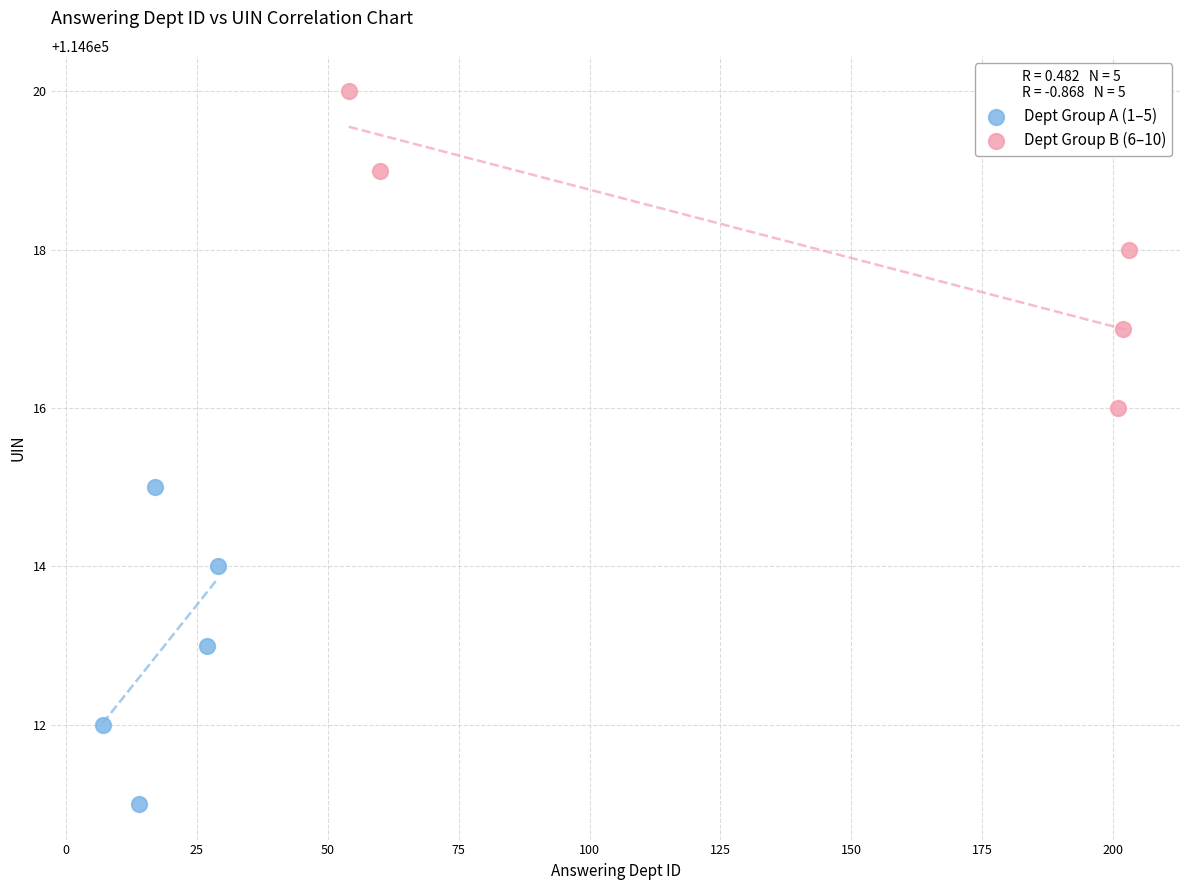

What are all the series names shown in the legend?

Dept Group A (1–5), Dept Group B (6–10)